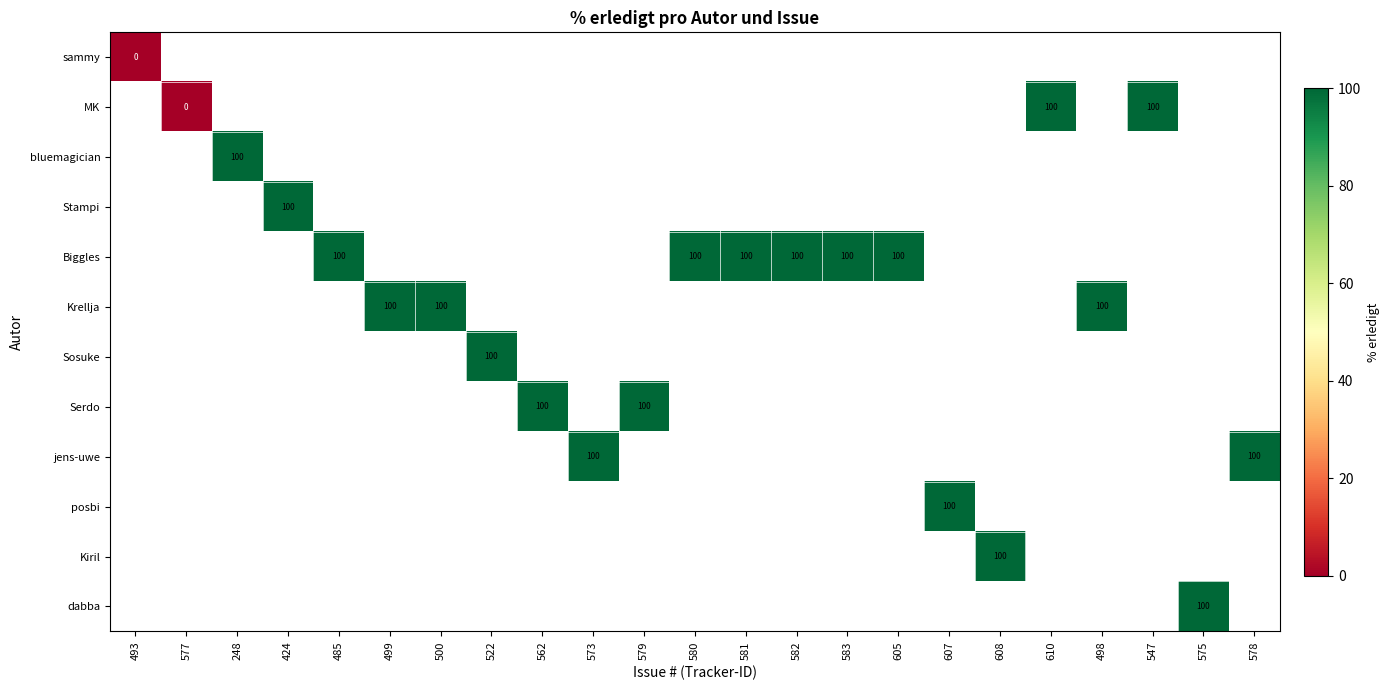

Is it true that Biggles equals 26 at 581?

False